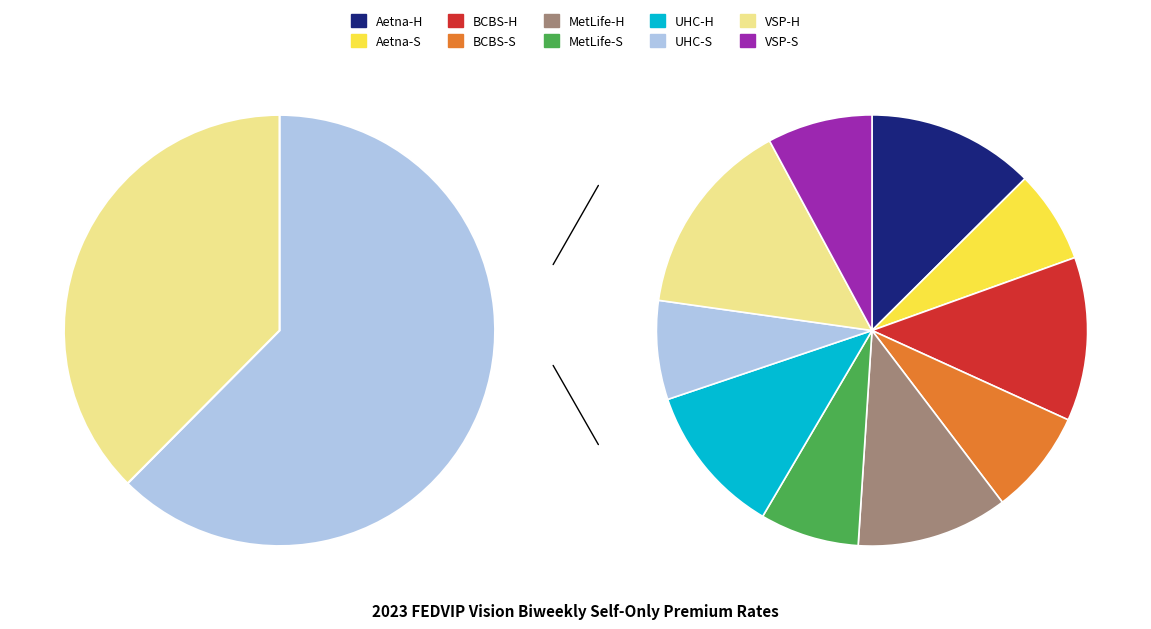

Does VSP Vision Care - Standard account for over 50% of the chart?

No